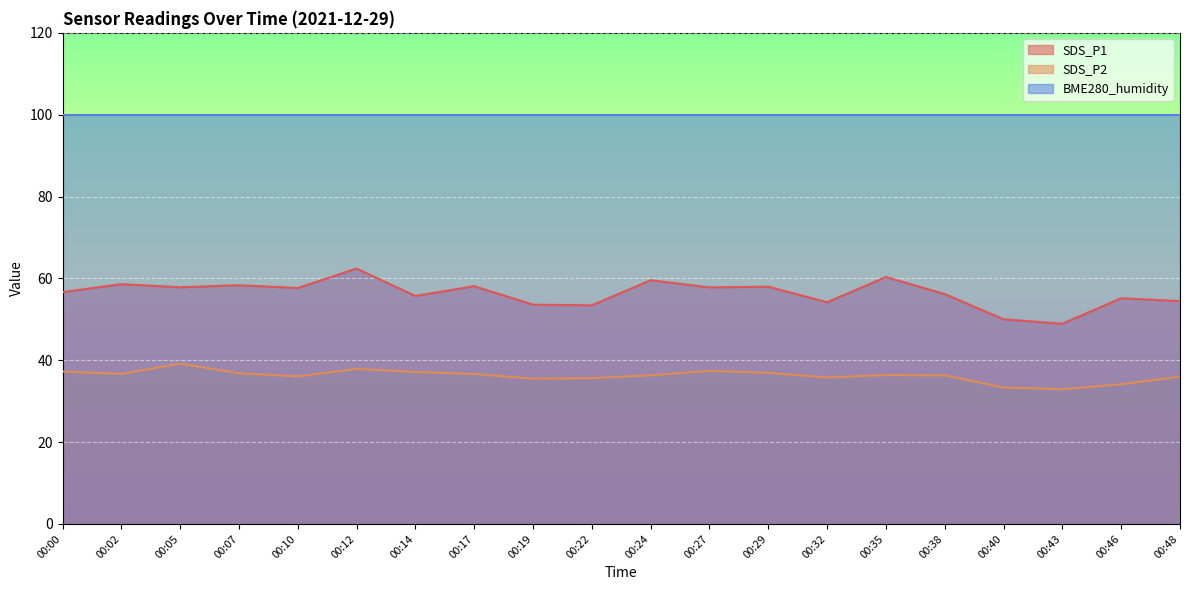

How many distinct data groups are displayed?

3